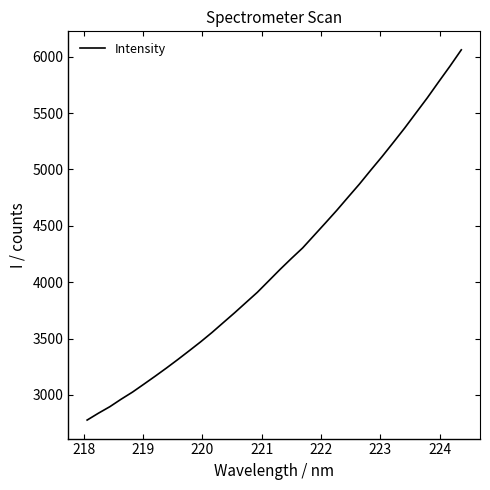

What is the average value?

4184.3